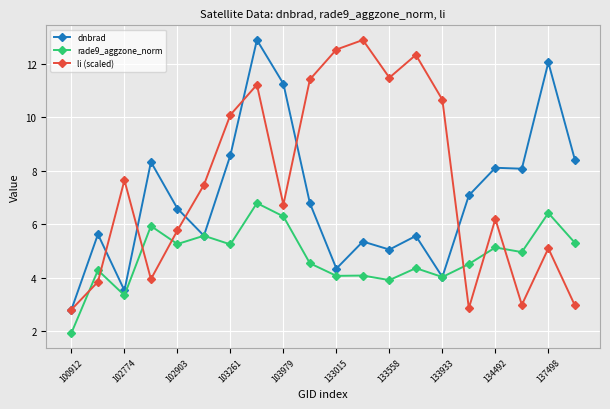

At how many categories does at least one series exceed 11?

8